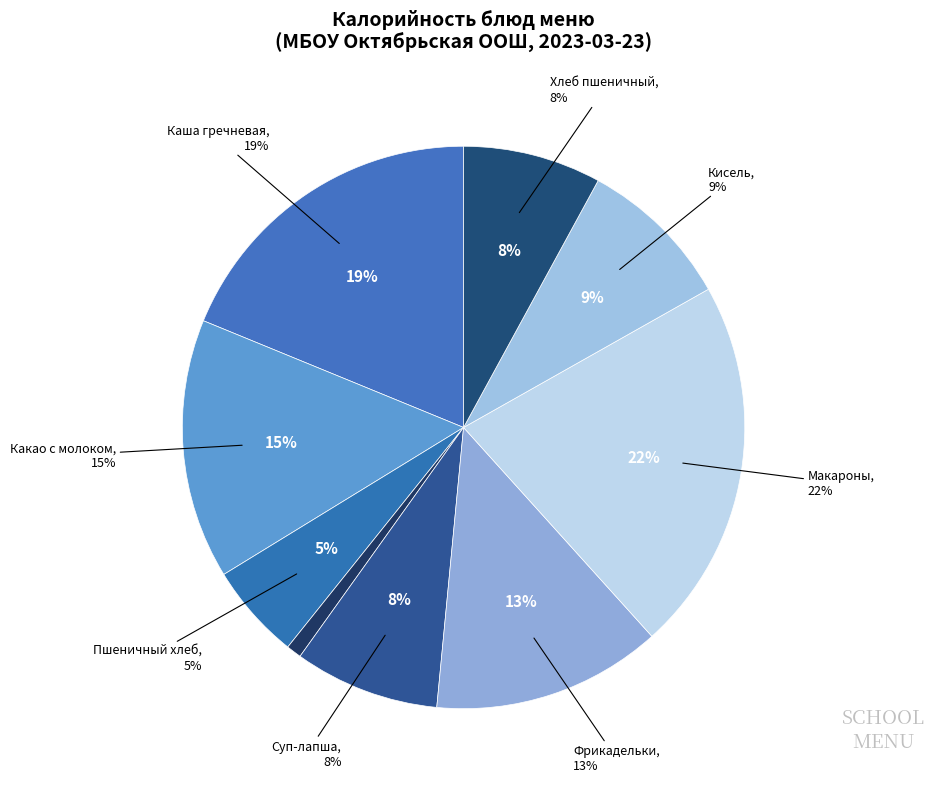

What is the change in value from Фрикадельки паровые to Макаронные изделия отварные?

+108.7